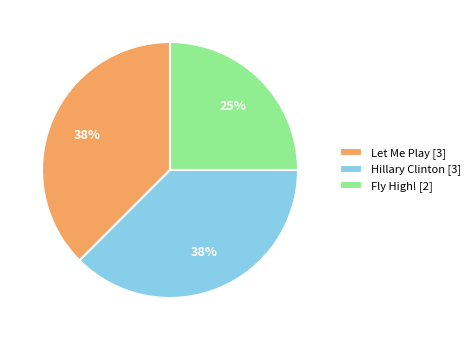

To the nearest percent, what is the average slice percentage?

33%